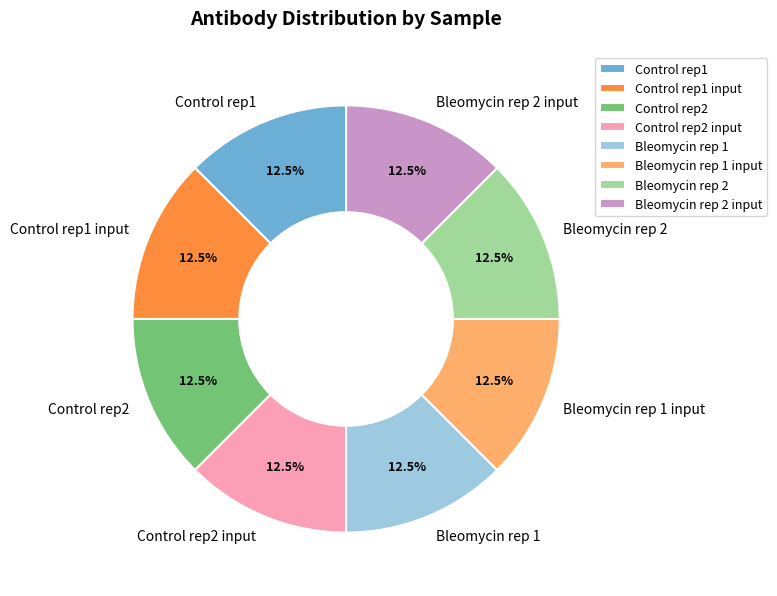

Is there any slice that represents more than half of the pie?

No